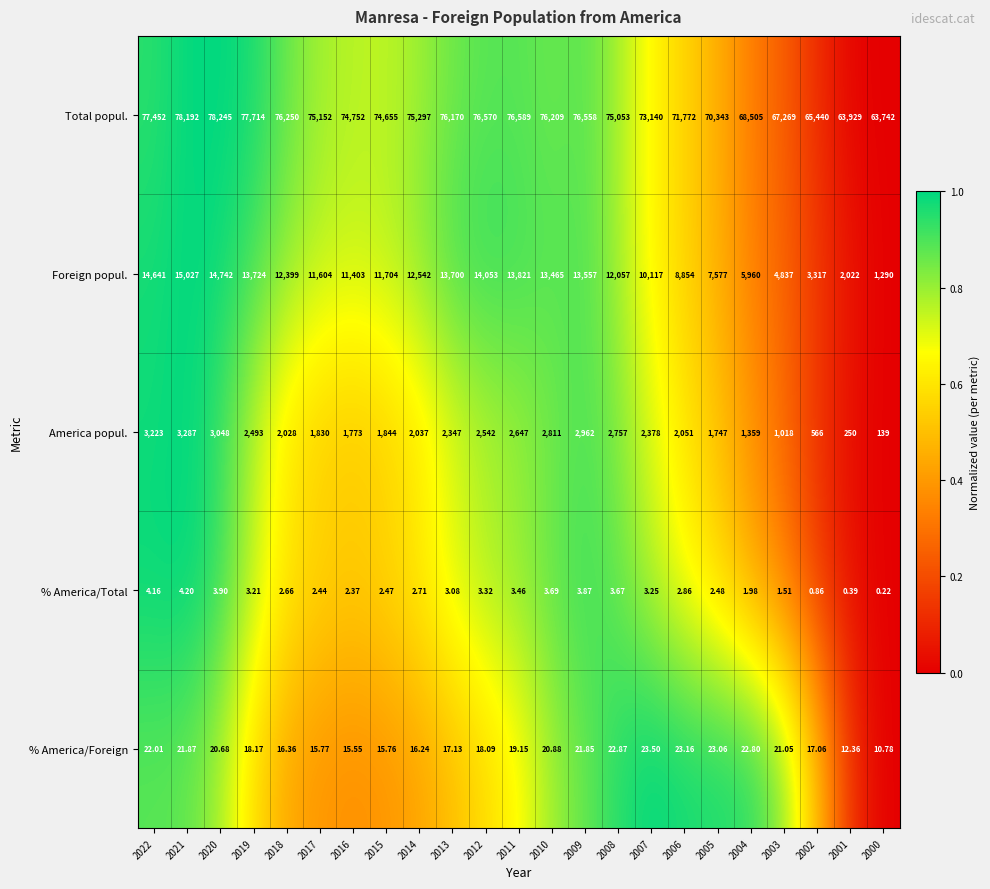

At 2014, list the series in order from largest to smallest.

Total popul., Foreign popul., America popul., % America/Foreign, % America/Total